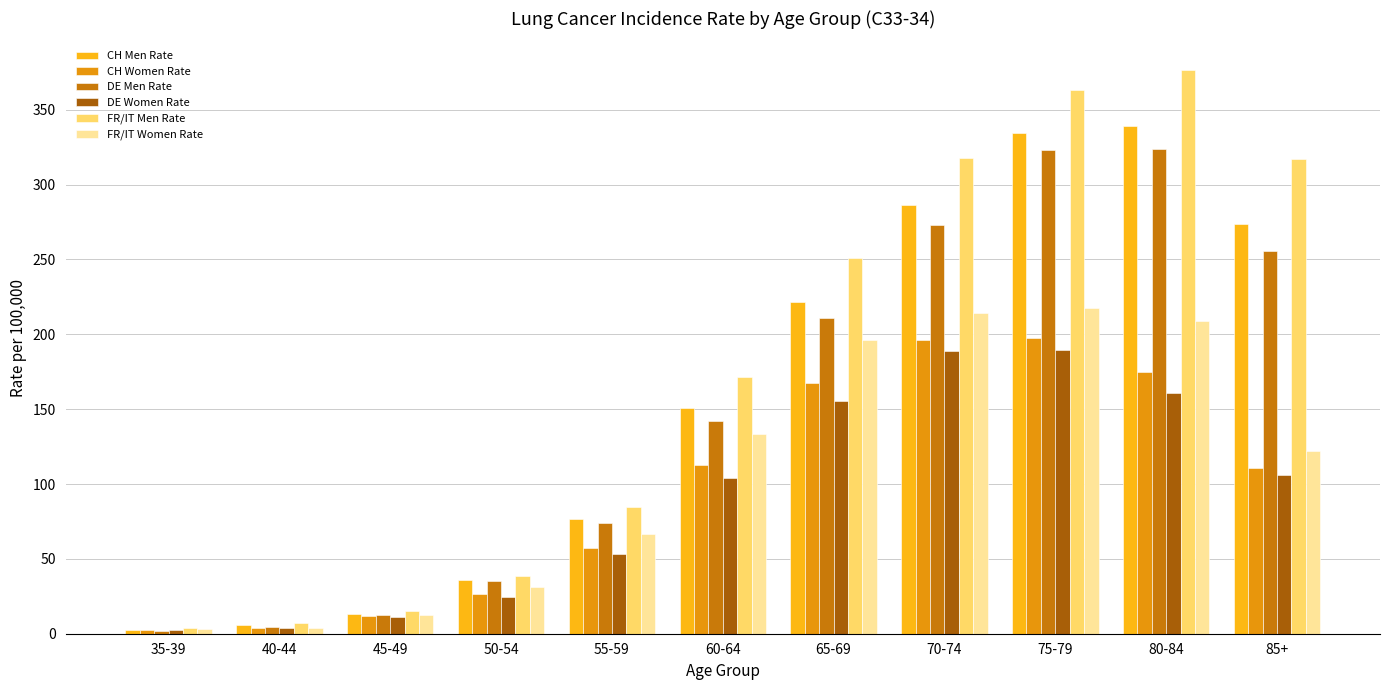

Which series changed the most between 45-49 and 65-69?

FR/IT Men Rate